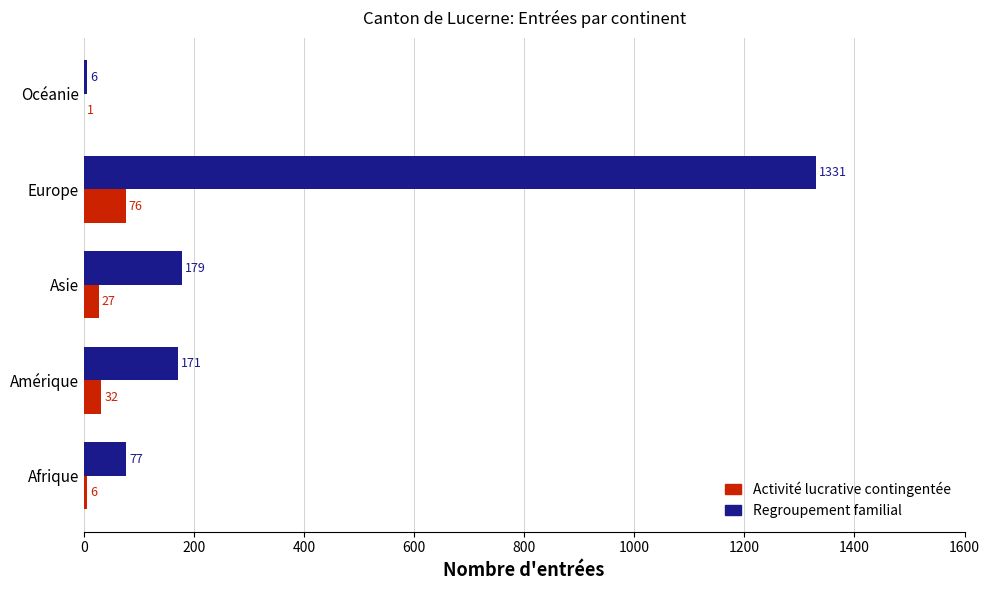

What is the greatest value displayed?

1331